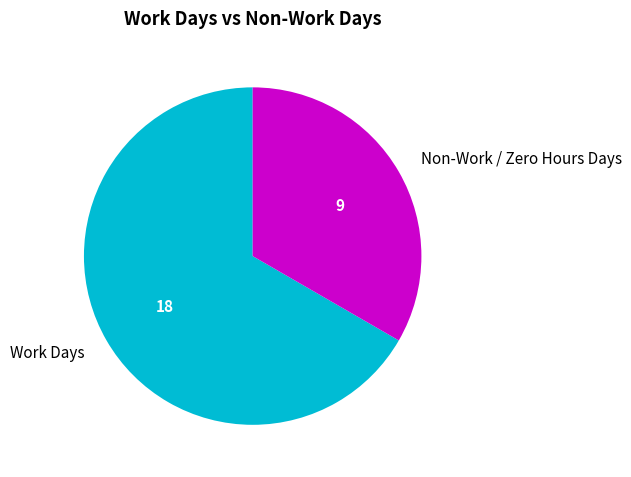

Do Work Days and Non-Work / Zero Hours Days together represent more than half of the pie?

Yes